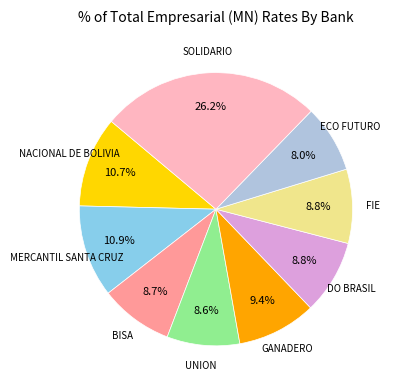

Is there a majority slice in this chart?

No